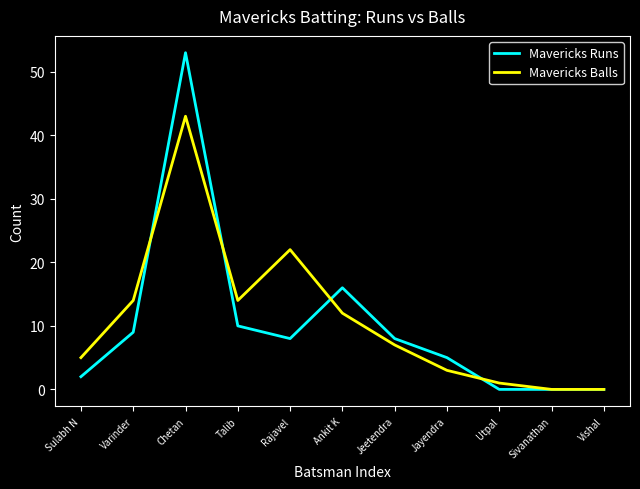

What are all the series names shown in the legend?

Mavericks Runs, Mavericks Balls